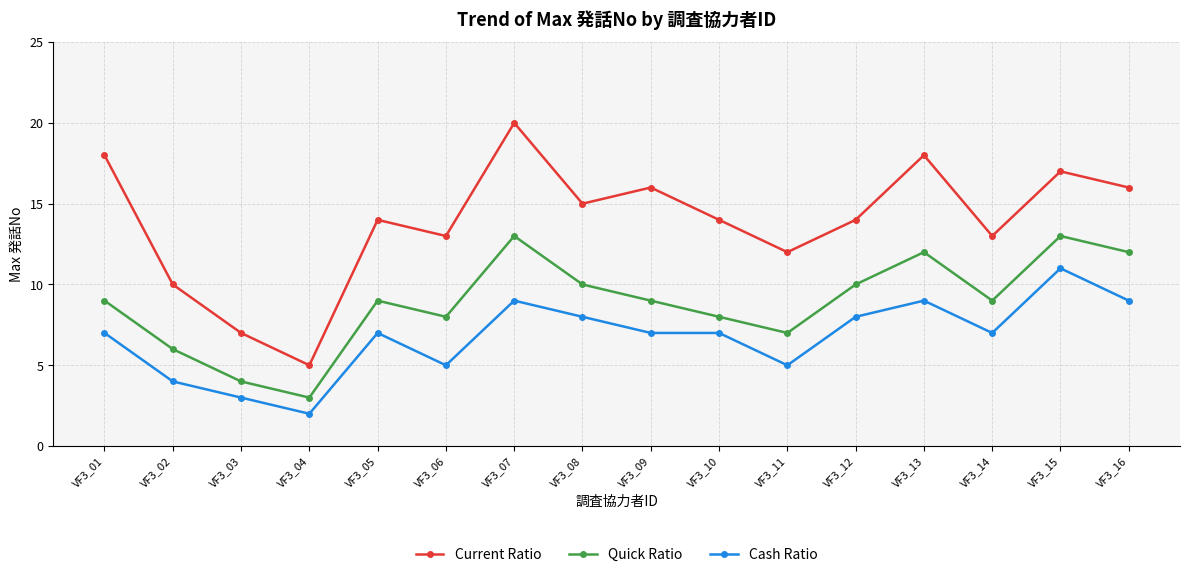

Which label corresponds to the smallest value in the chart?

VF3_04